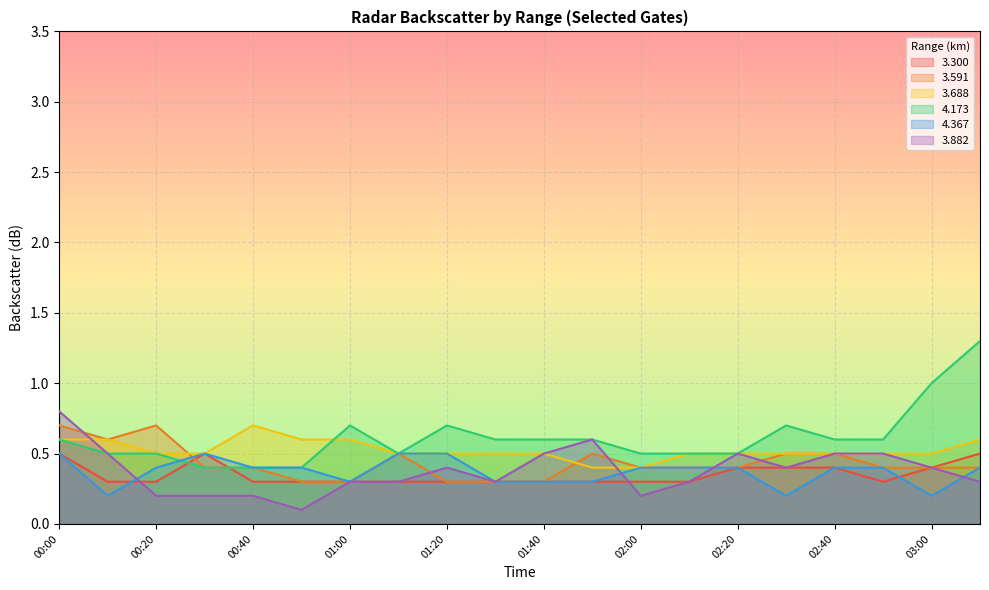

What are all the series names shown in the legend?

3.300, 3.591, 3.688, 4.173, 4.367, 3.882